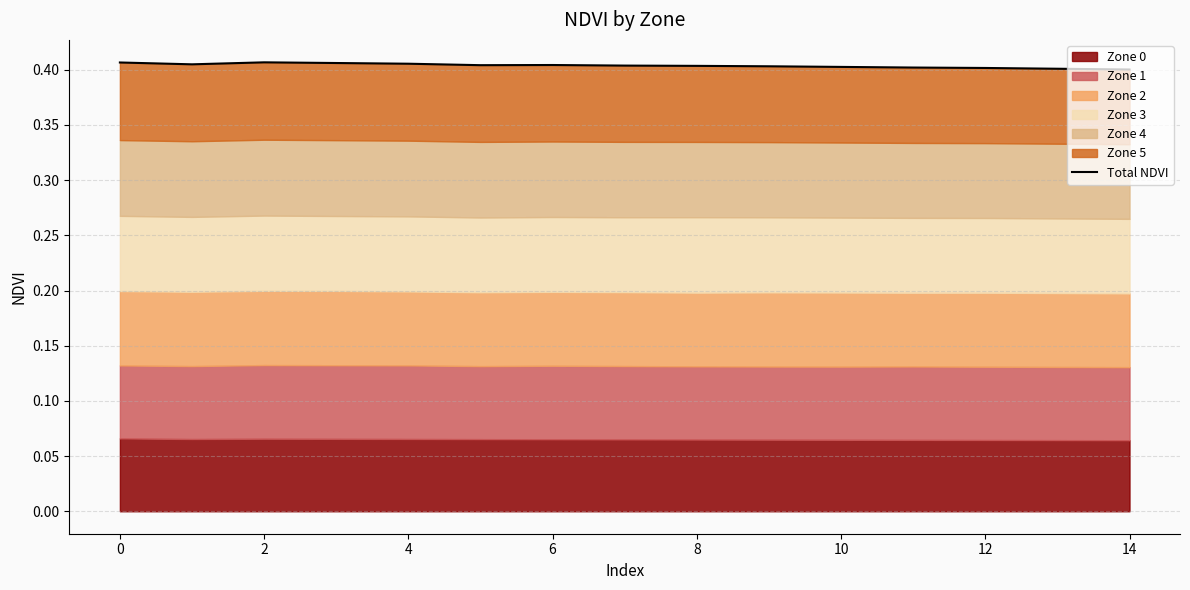

At which category does the chart reach its peak across all series?

2